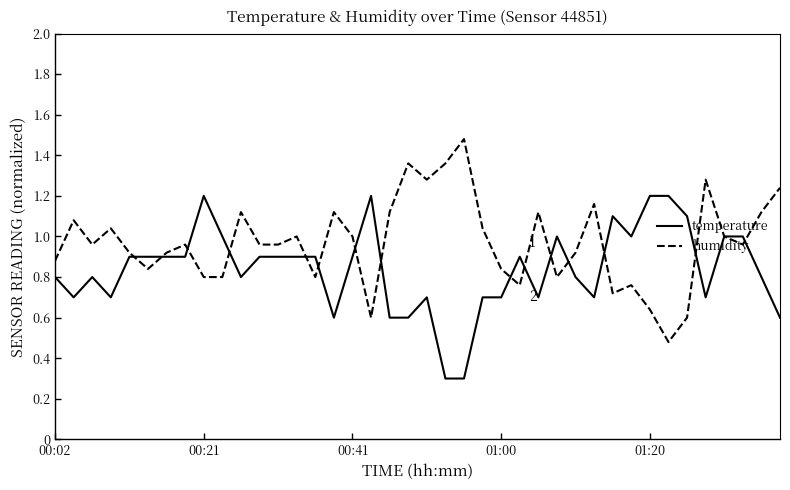

Rank the series by their maximum value, from highest to lowest.

humidity, temperature